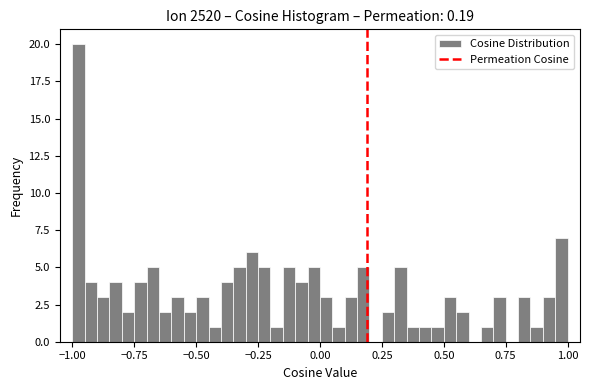

Around what value on the x-axis is the tallest bar? Give the approximate position of its centre, as read against the axis.

-0.95